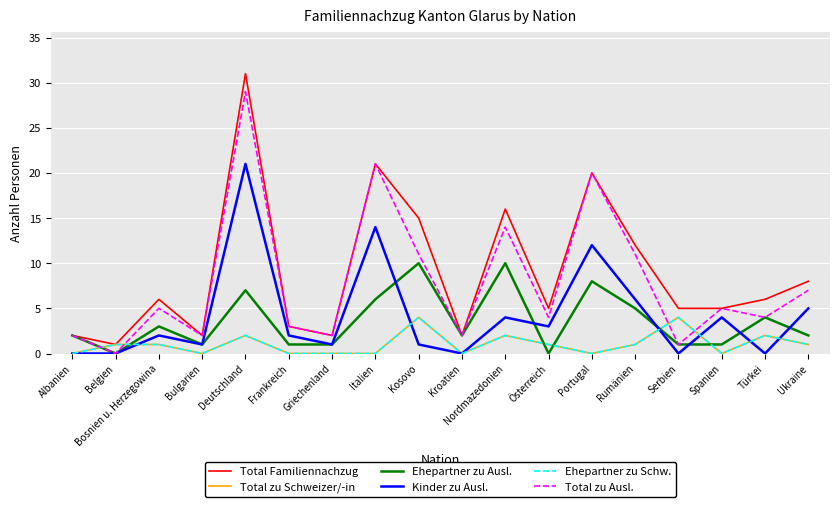

What is the sum of all Ehepartner zu Schw. values?

19